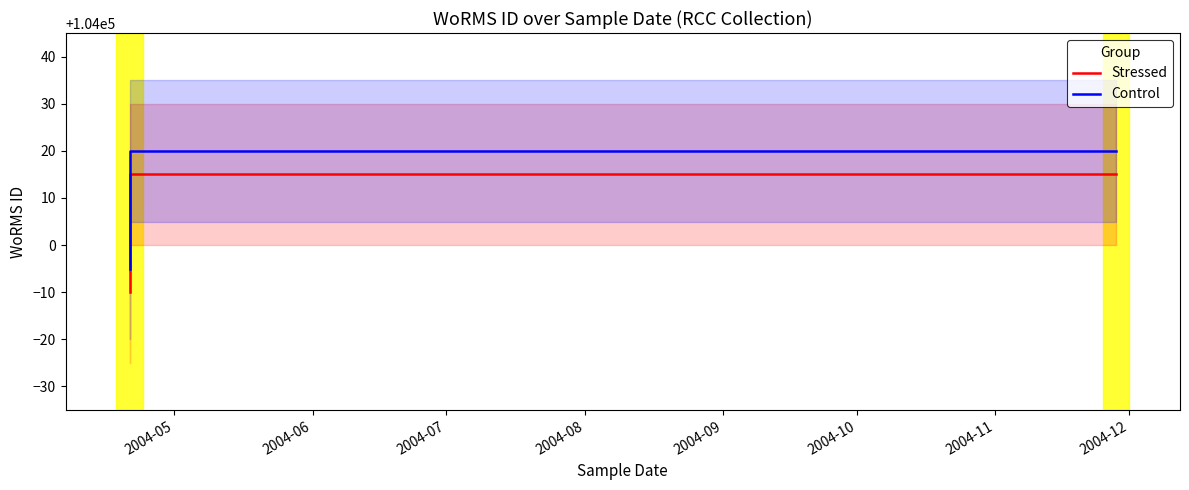

The Control series shows 104020 at 2004-06. True or false?

True